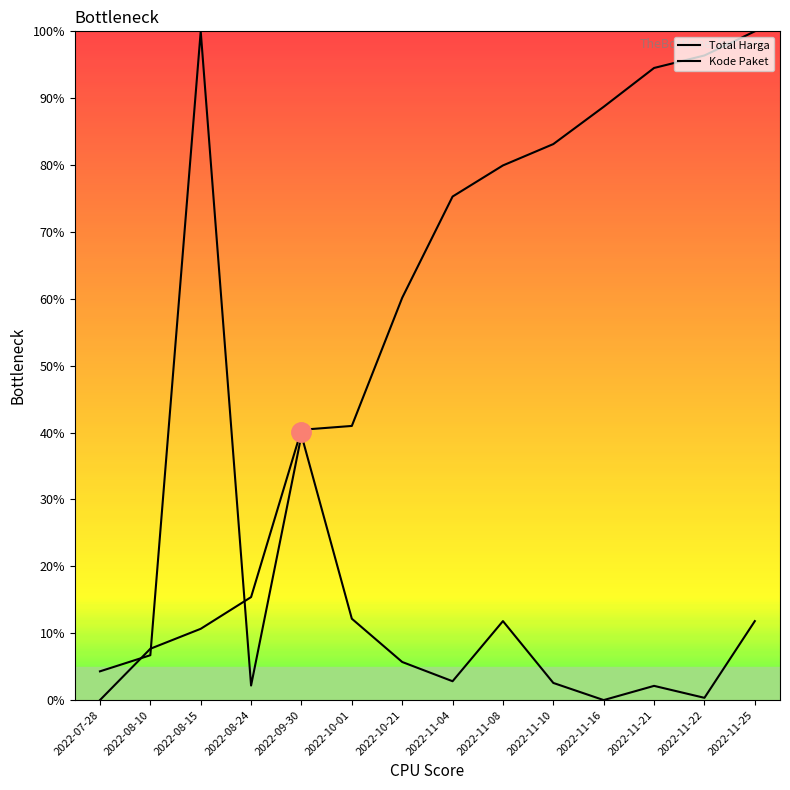

Is the value of Total Harga at 2022-08-10 greater than the value of Kode Paket at 2022-11-16?

No